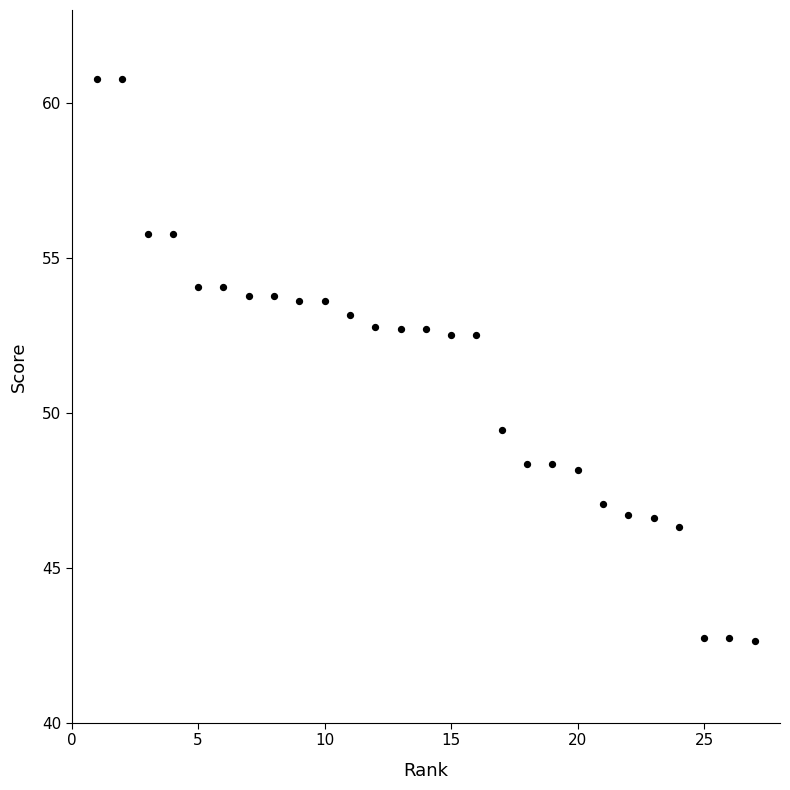

What is the range of X values (max minus min)?

26.0